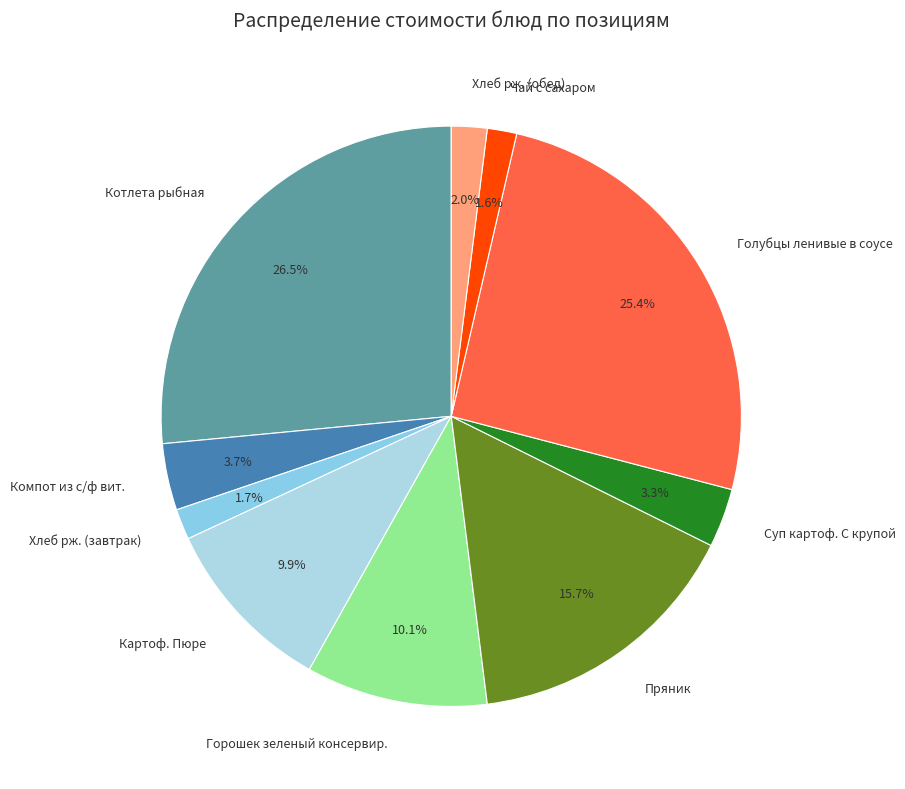

How many slices are in this pie chart?

10